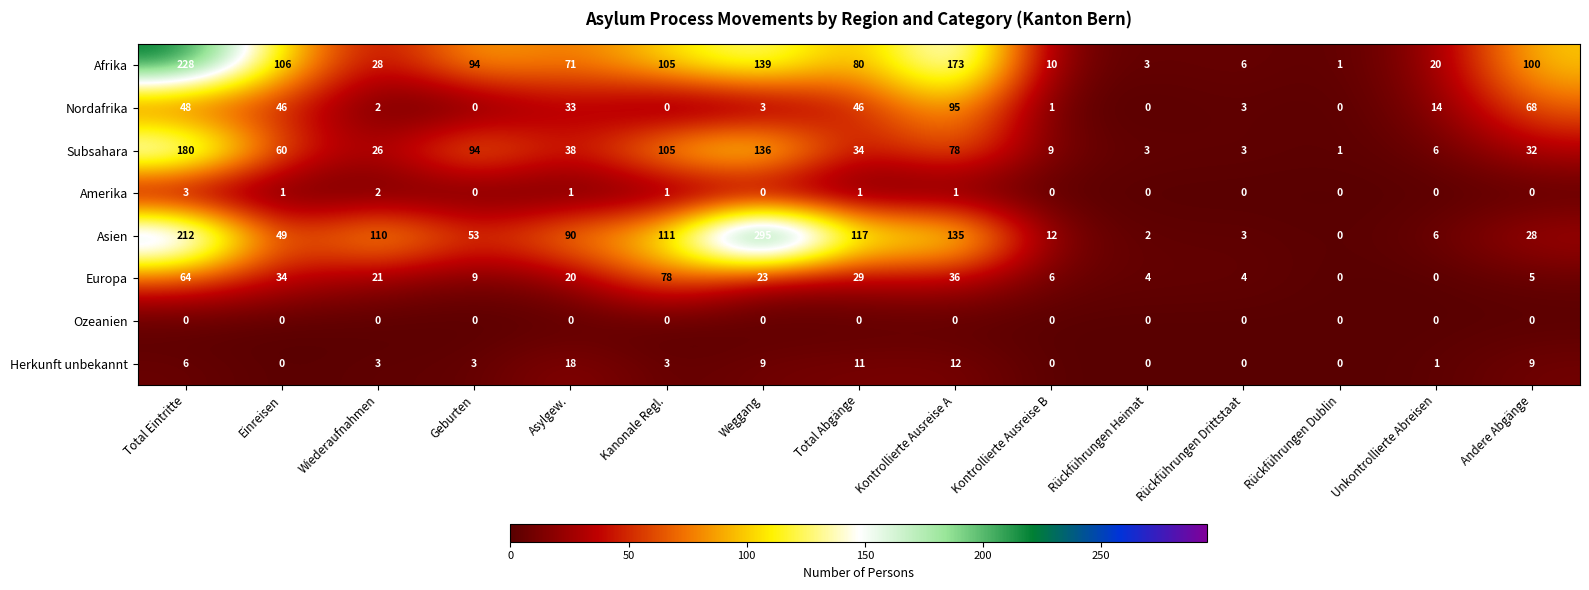

Which category has the highest value in the Afrika series?

Total Eintritte